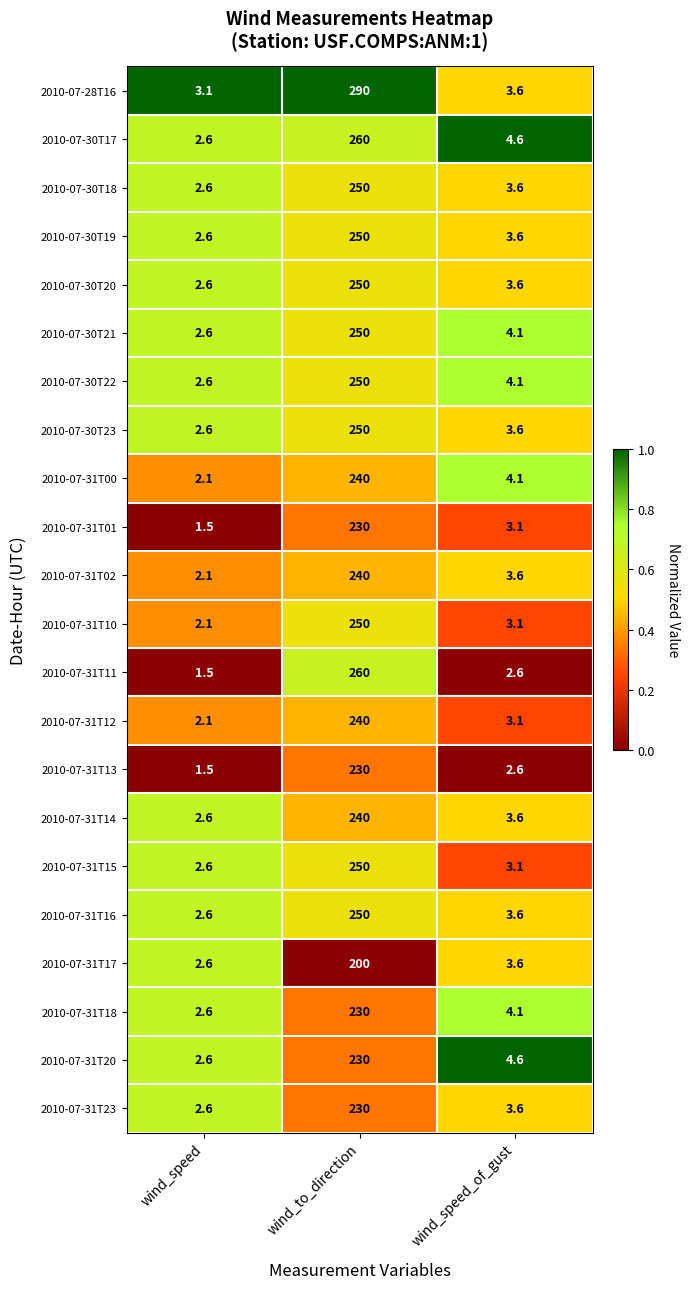

Where does the 2010-07-31T16 series first go above 3?

wind_to_direction